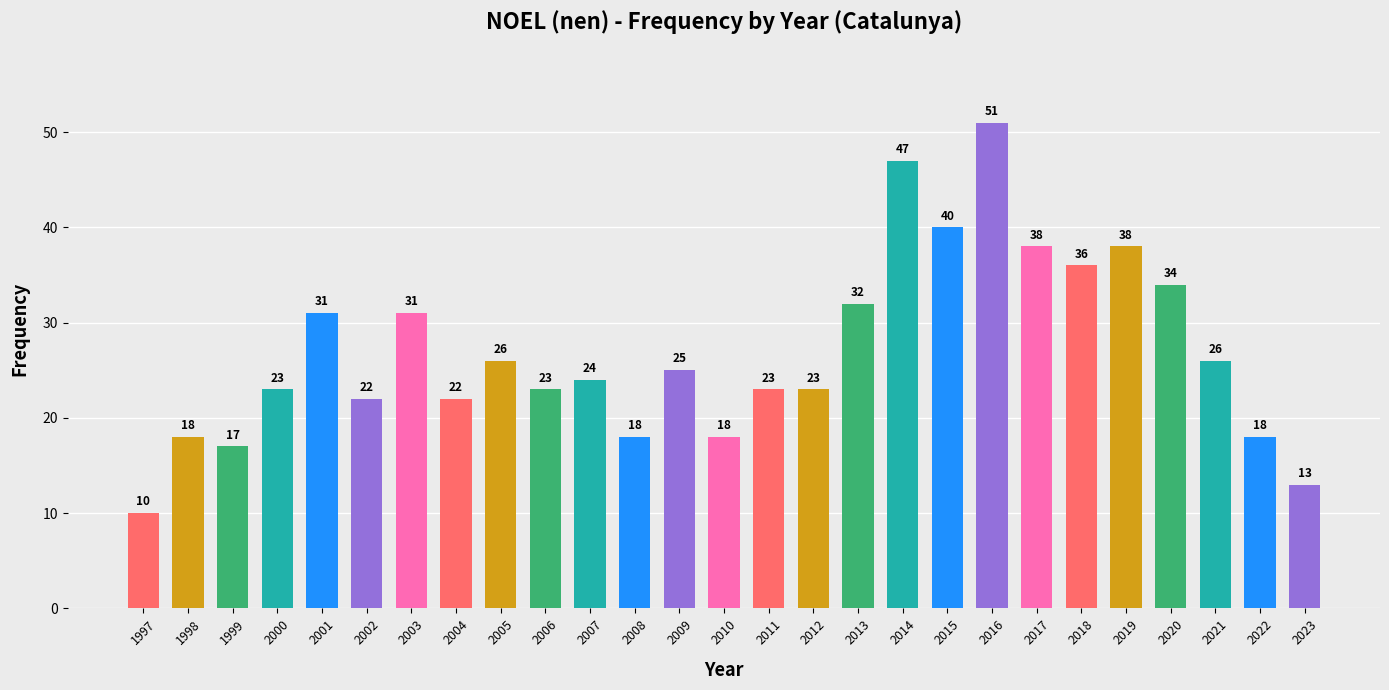

What is the average value?

27